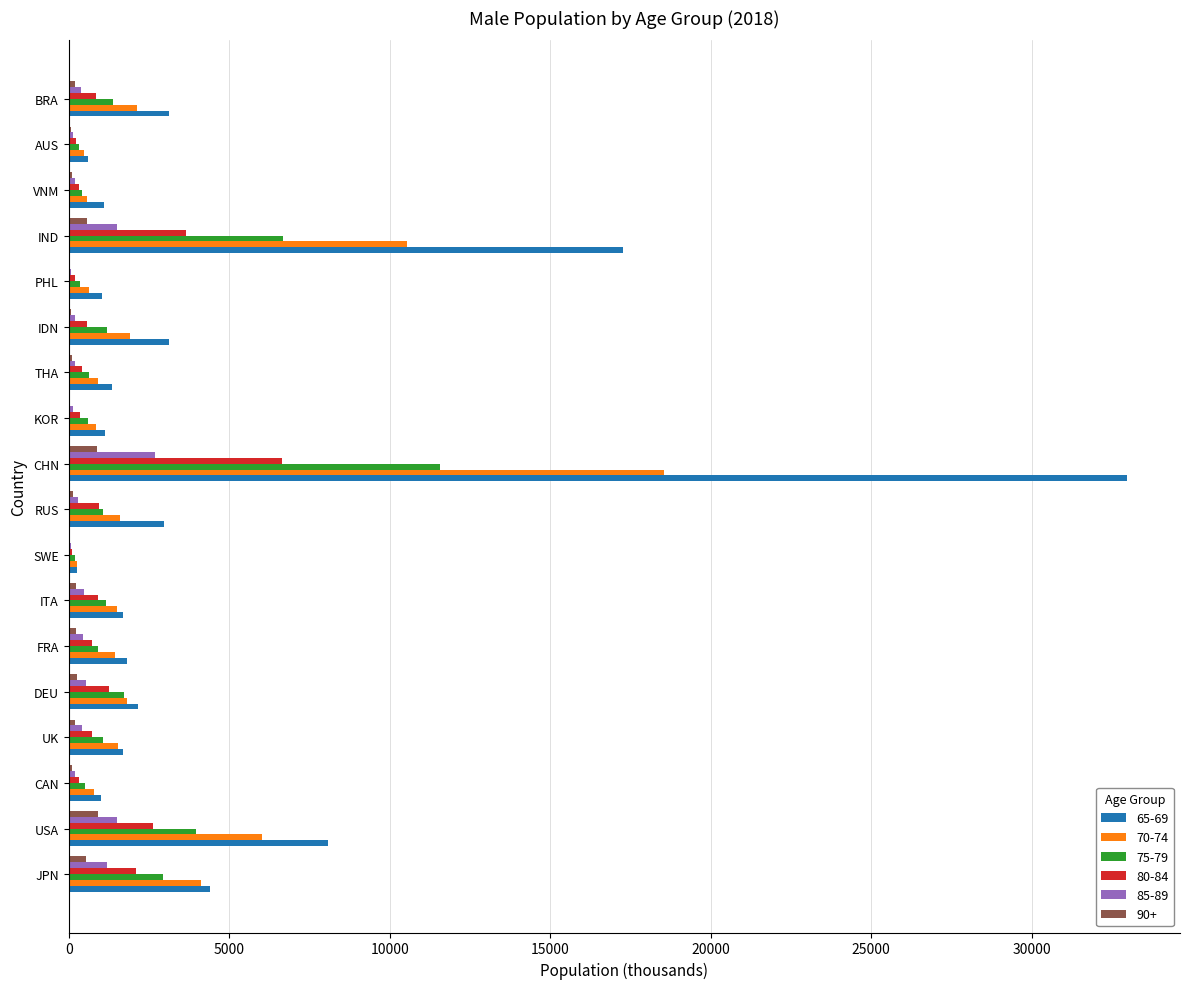

Is it true that 75-79 equals 2934.7 at JPN?

True